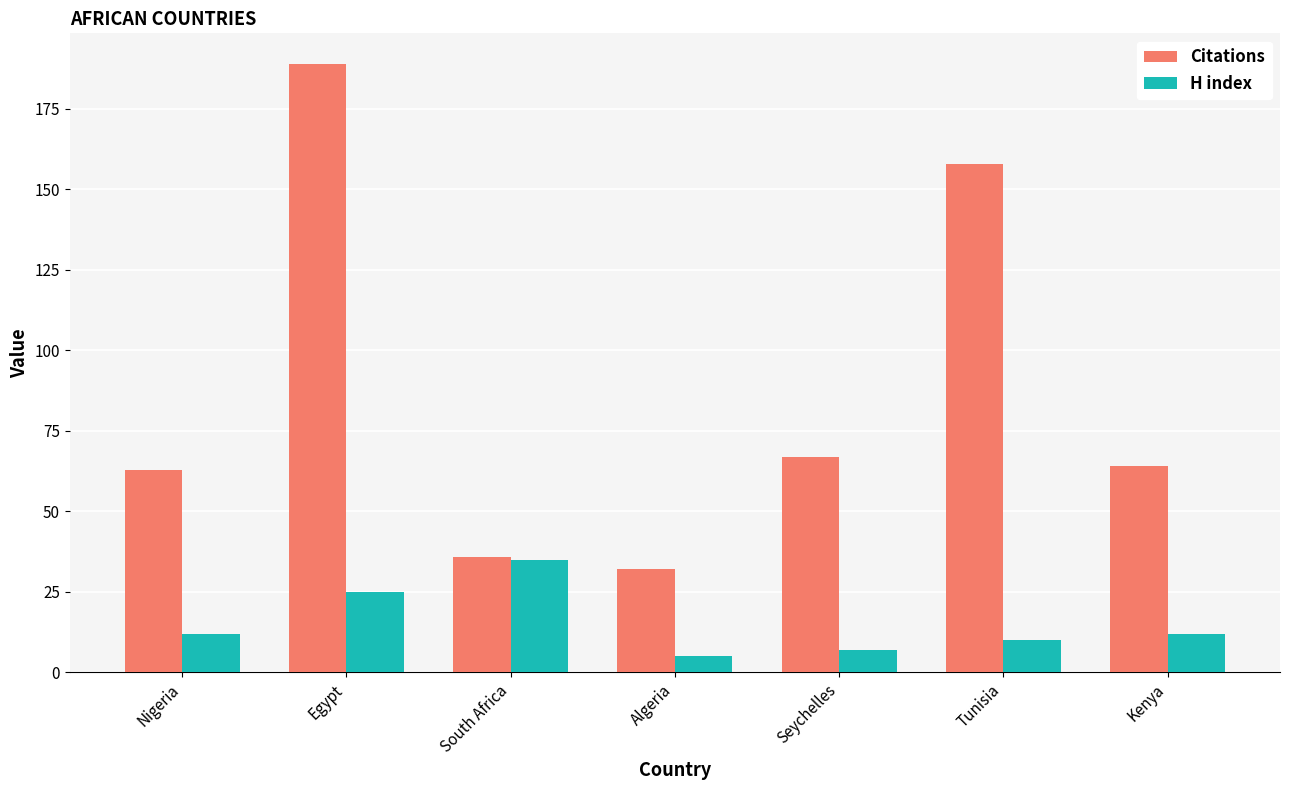

How many data points does each series have?

7